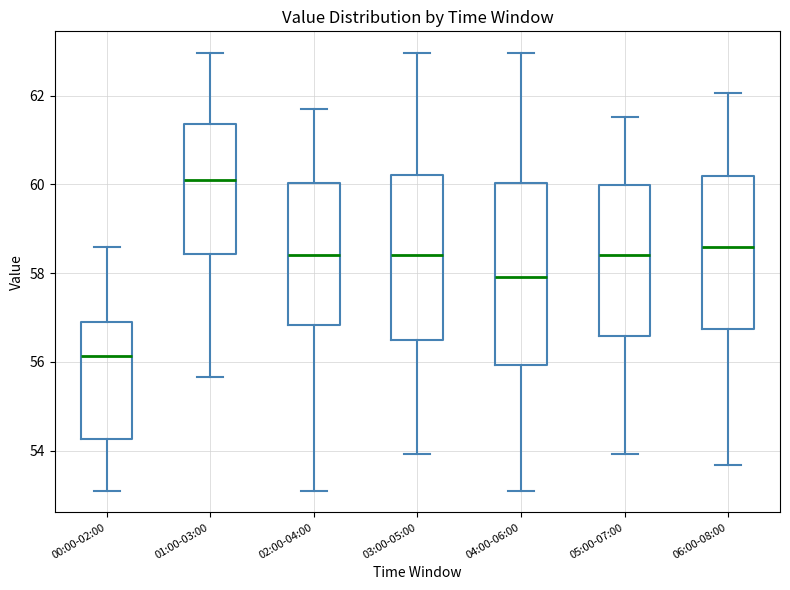

Where does the lower whisker of the box for 04:00-06:00 end on the y-axis? The values are not printed on the chart, so give them approximately, as read against the axis.

53.2